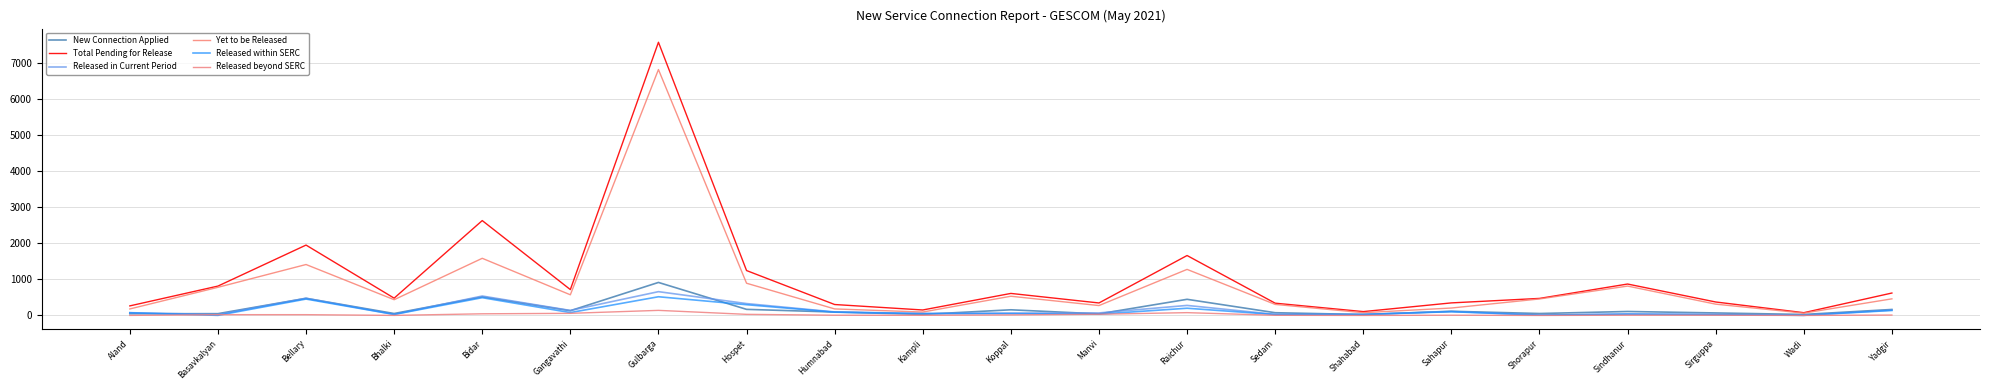

At which category is the sum across all series the highest?

Gulbarga